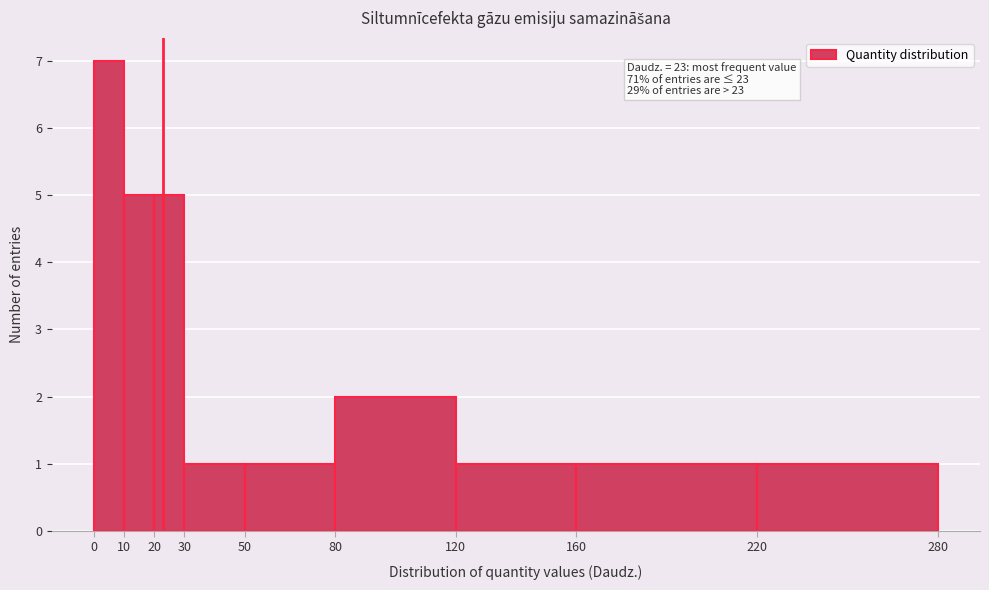

Over which range of the x-axis is the bar tallest?

0 to 10